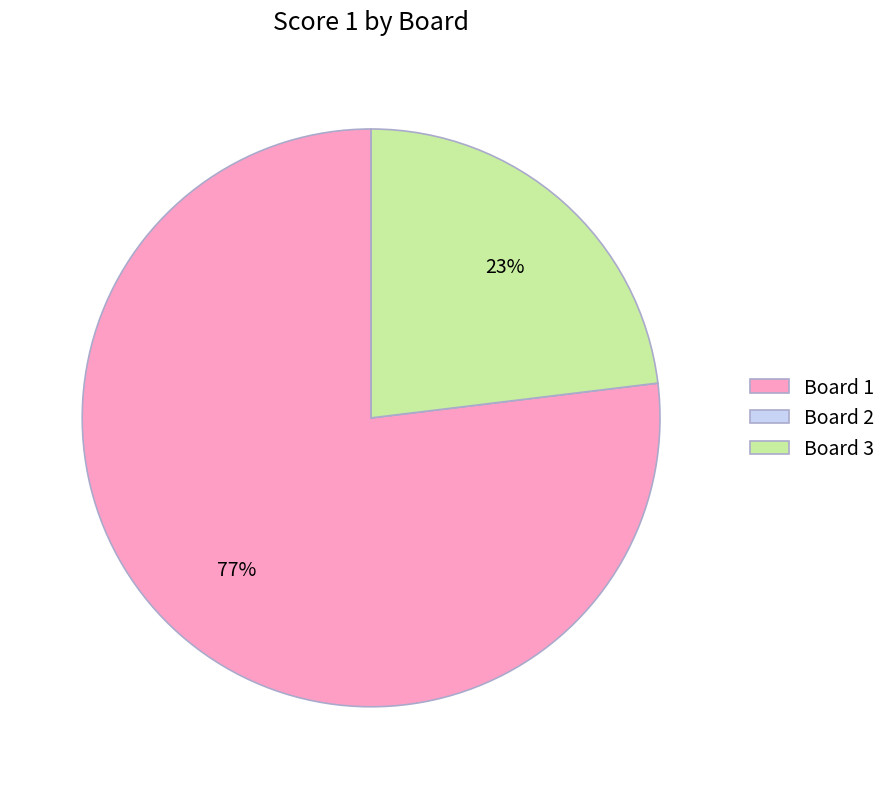

What percentage is the Board 3 slice, to the nearest percent?

23%